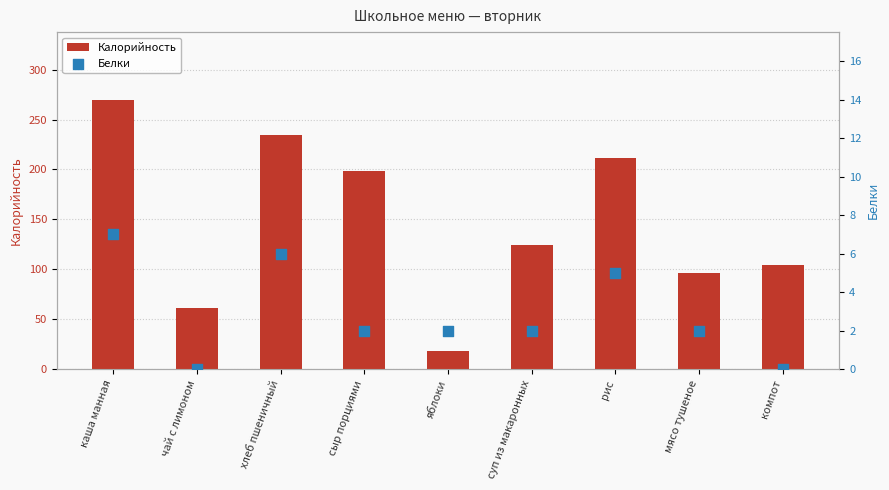

Which series reaches the minimum Y coordinate?

Белки